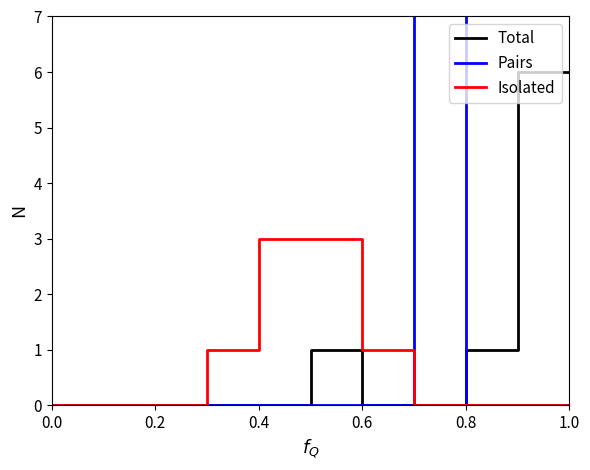

The Total series shows -3 at 0.0. True or false?

False